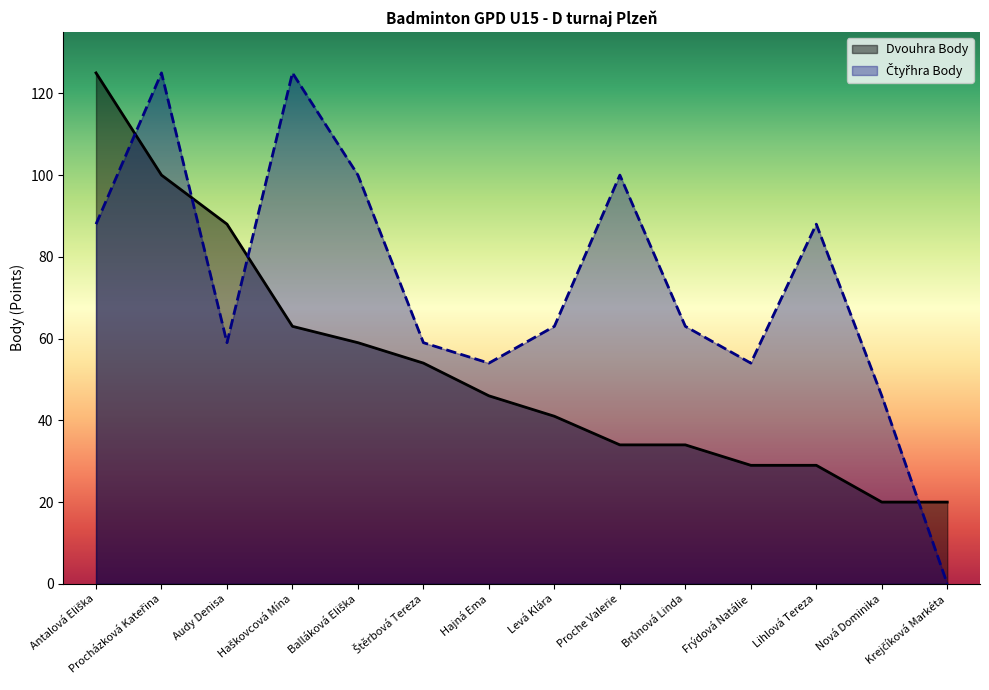

At which category is the sum across all series the highest?

Procházková Kateřina